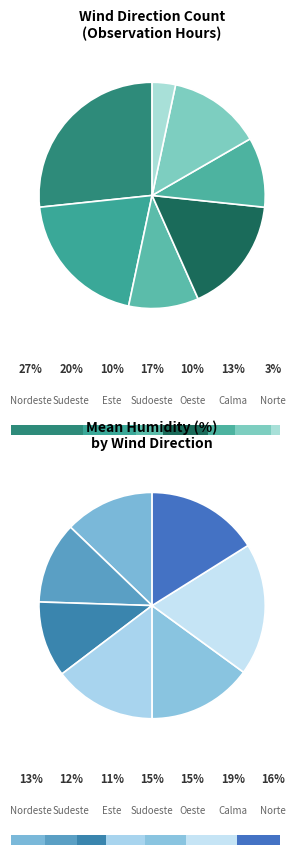

Rank the categories by value from lowest to highest.

Norte, Este, Oeste, Calma, Sudoeste, Sudeste, Nordeste